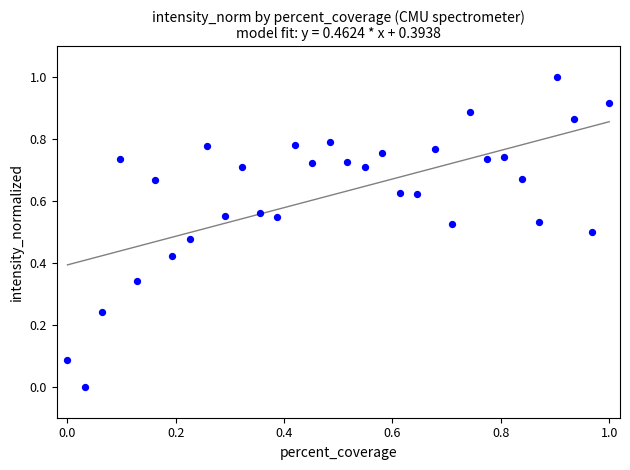

What is the range of X values (max minus min)?

1.0